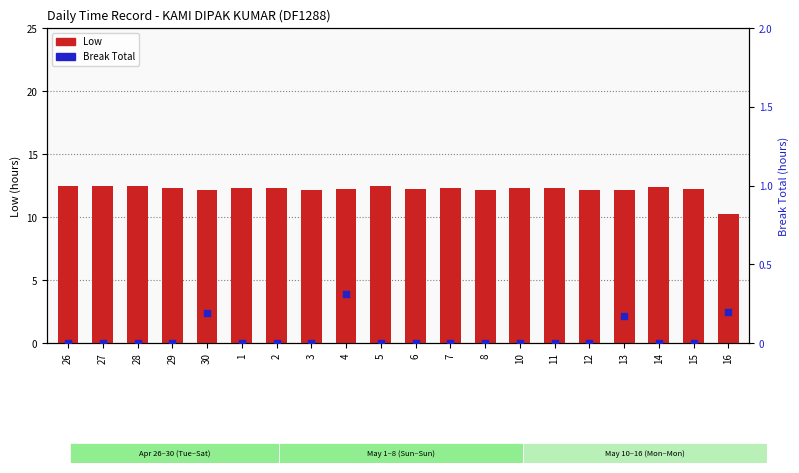

Which series has the largest Y range (max minus min)?

Low